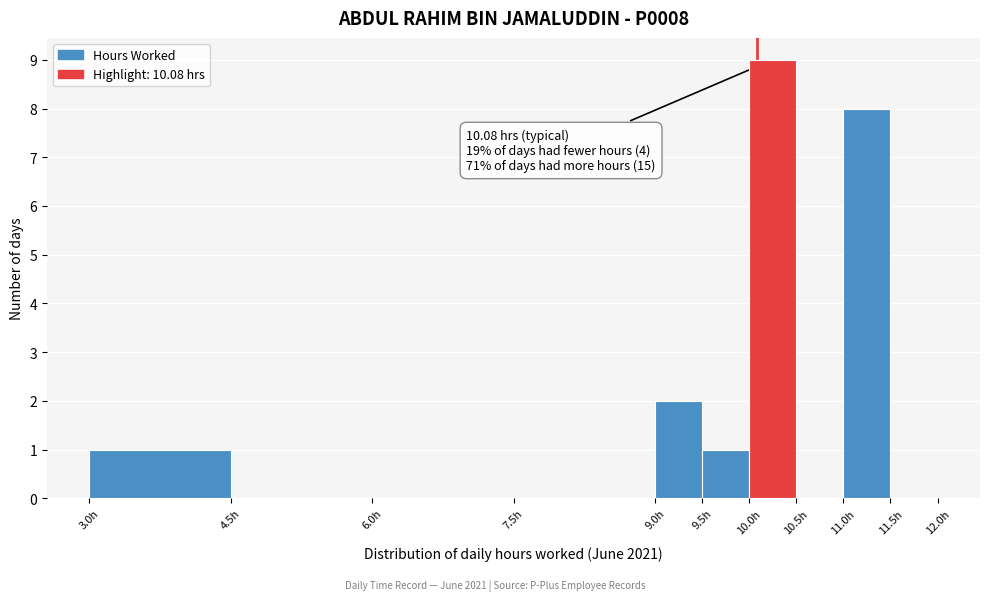

Over which range of the x-axis is the bar tallest?

10.0 to 10.5